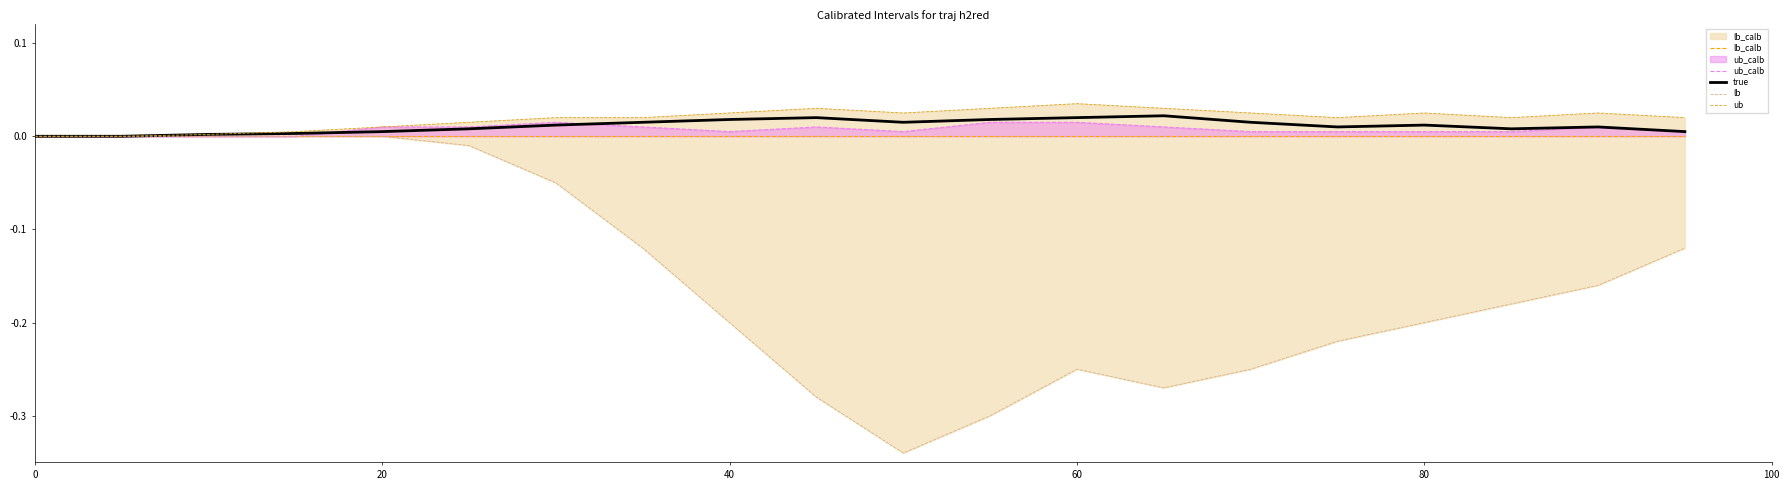

What are all the series names shown in the legend?

lb_calb, ub_calb, true, lb, ub